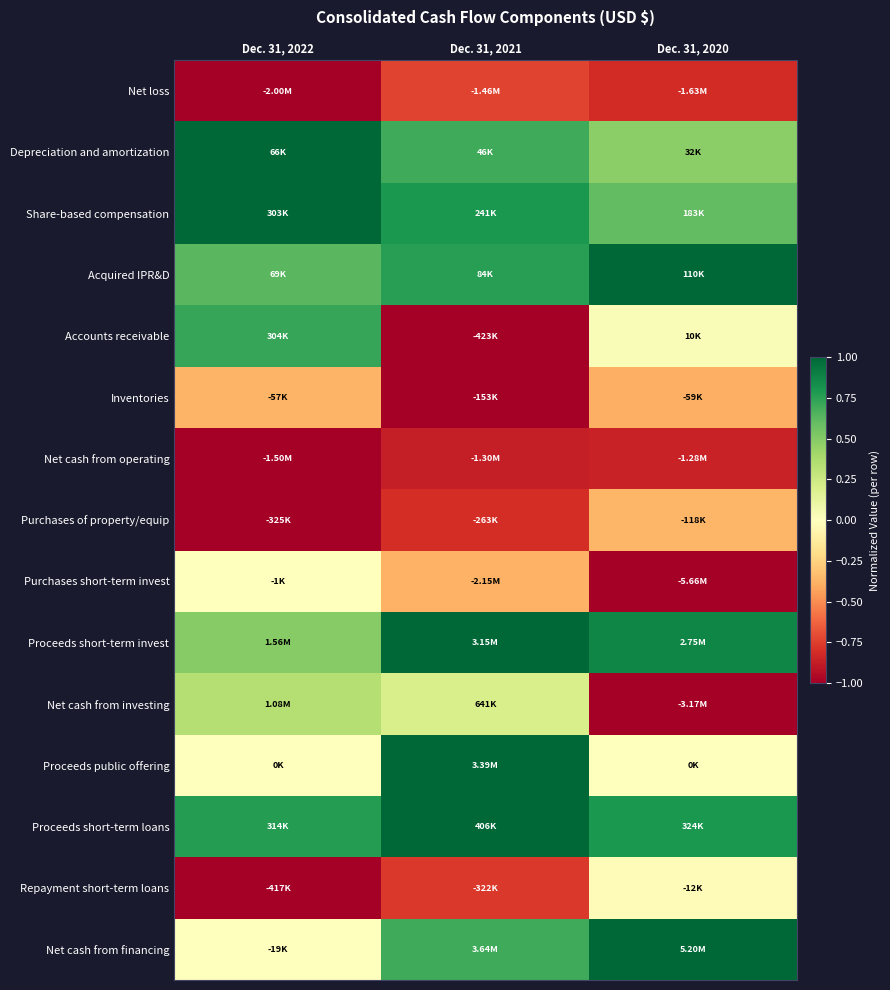

Between Dec. 31, 2020 and Dec. 31, 2022, which is larger?

Dec. 31, 2020